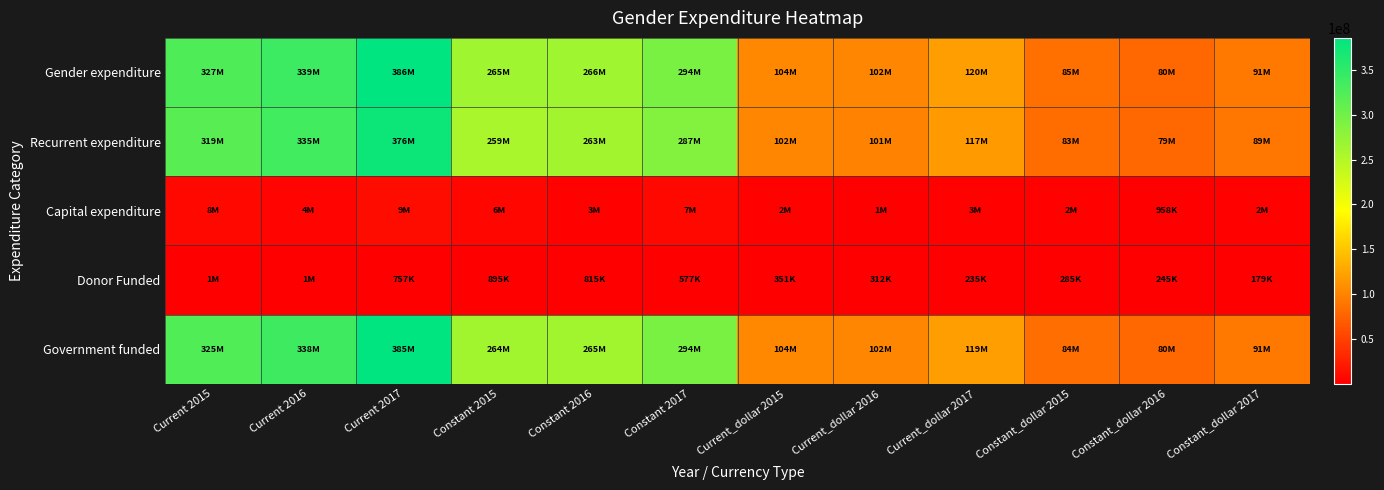

At Constant 2015, list the series in order from smallest to largest.

Donor Funded, Capital expenditure, Recurrent expenditure, Government funded, Gender expenditure